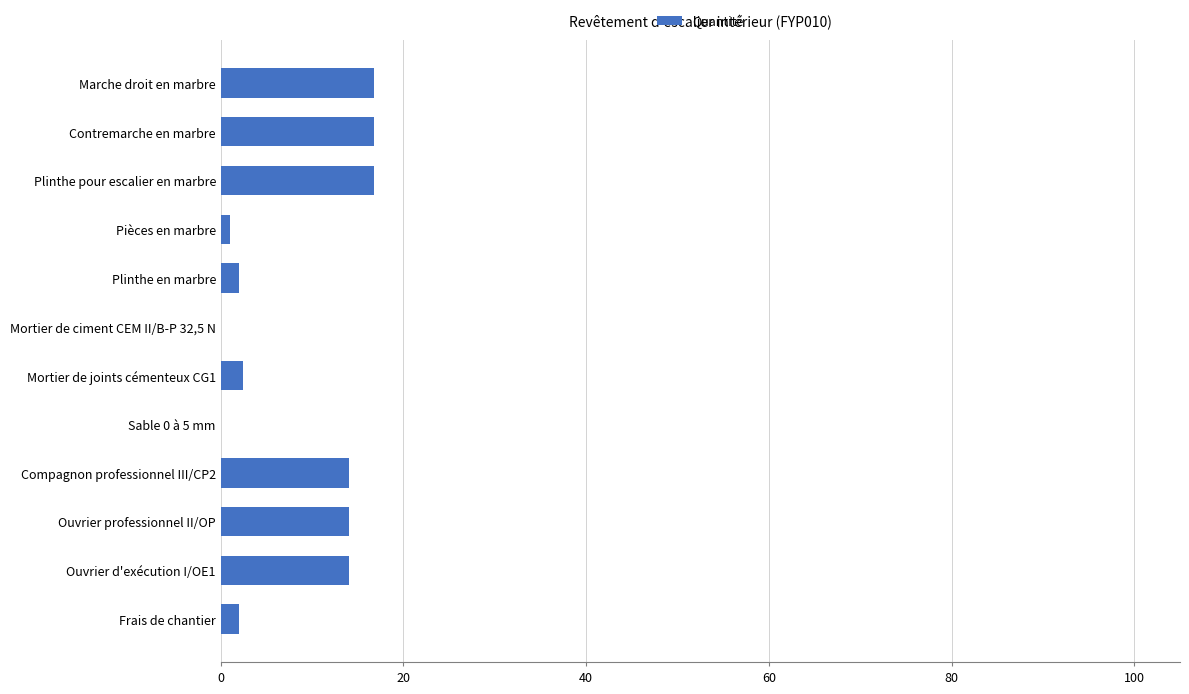

Read the value at Marche droit en marbre.

16.8